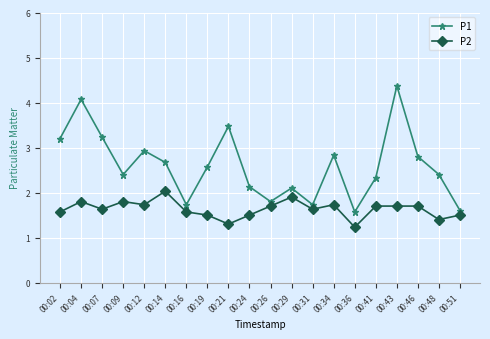

What is the spread (max minus min) of values at 00:02?

1.6